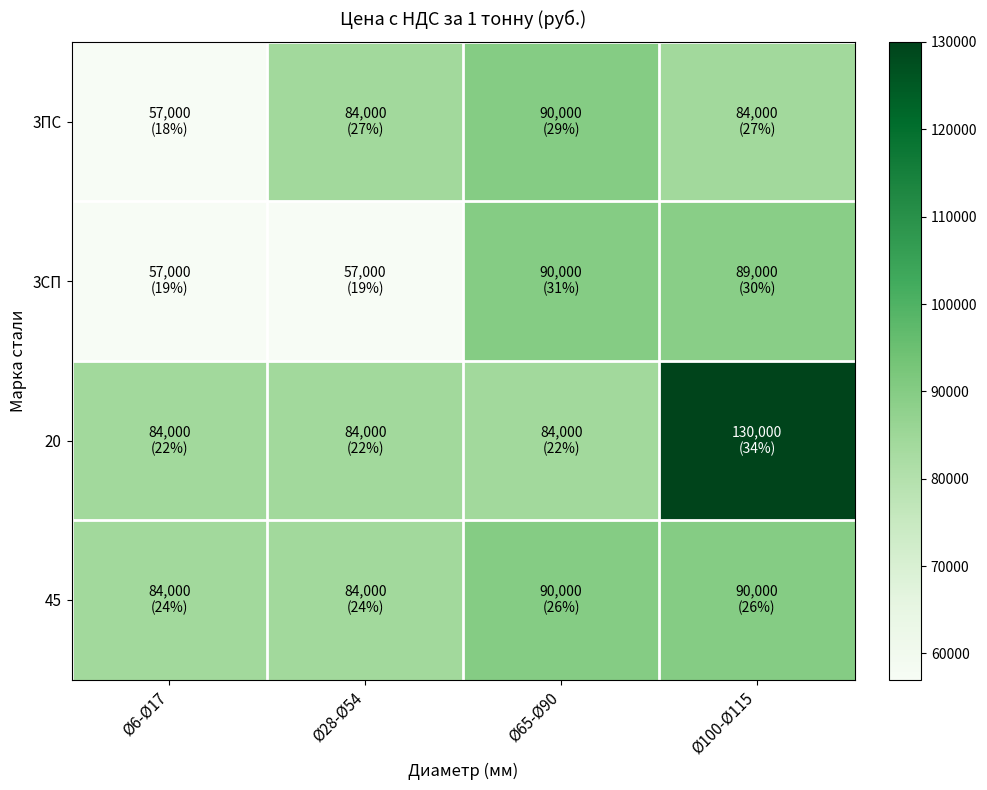

List the series in order of their peak value, highest first.

20, 3ПС, 3СП, 45